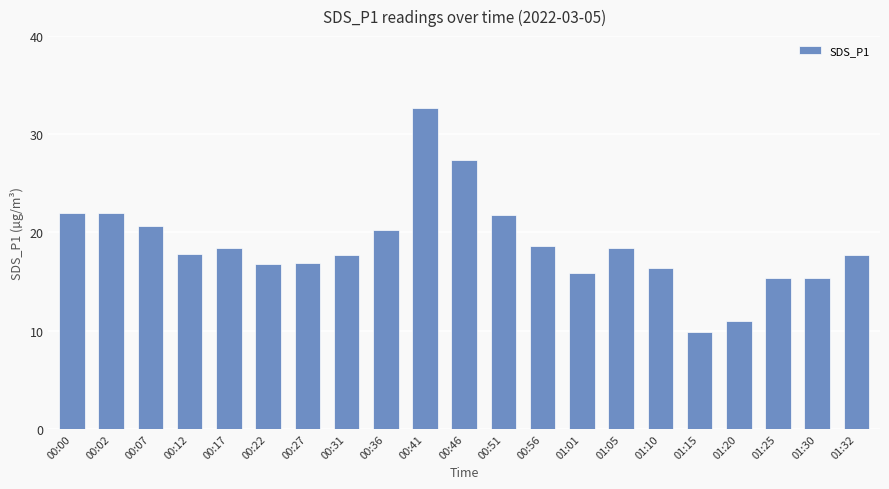

What is the difference between the values at 00:22 and 00:07?

3.9